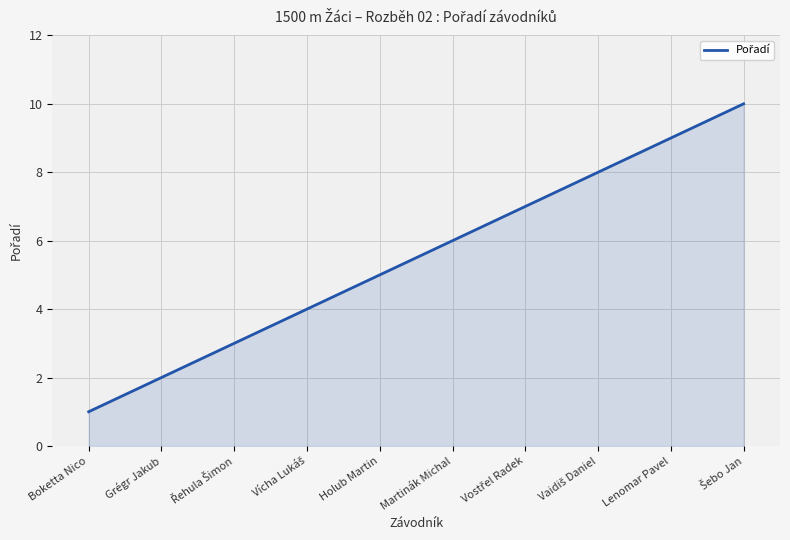

Between Holub Martin and Lenomar Pavel, which is larger?

Lenomar Pavel